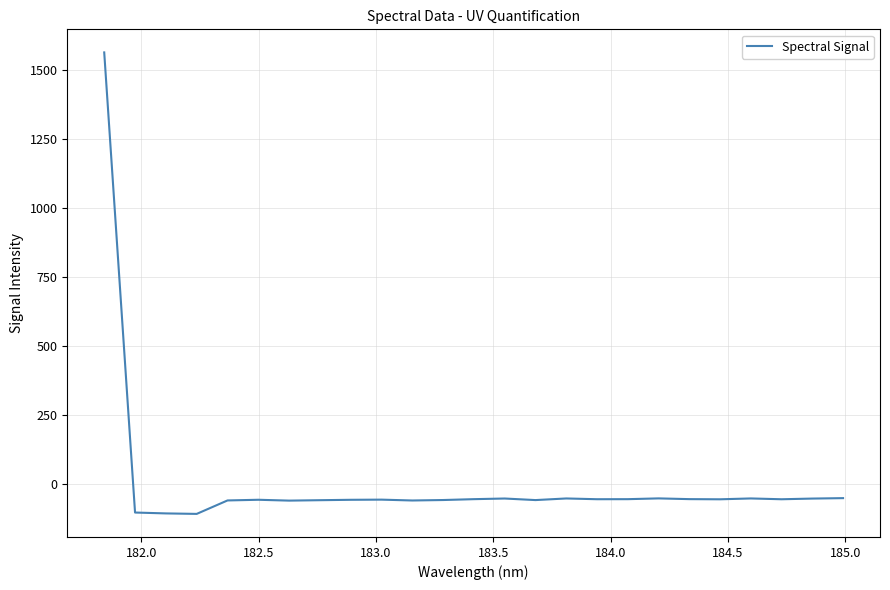

What is the greatest value displayed?

1564.4